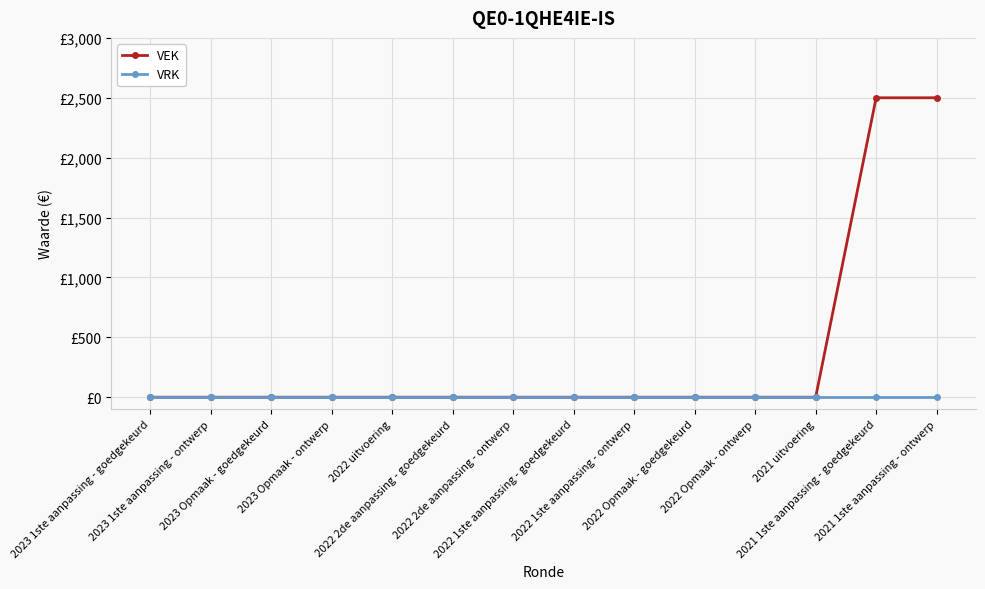

What is the label of the 12th point from the left?

2021 uitvoering